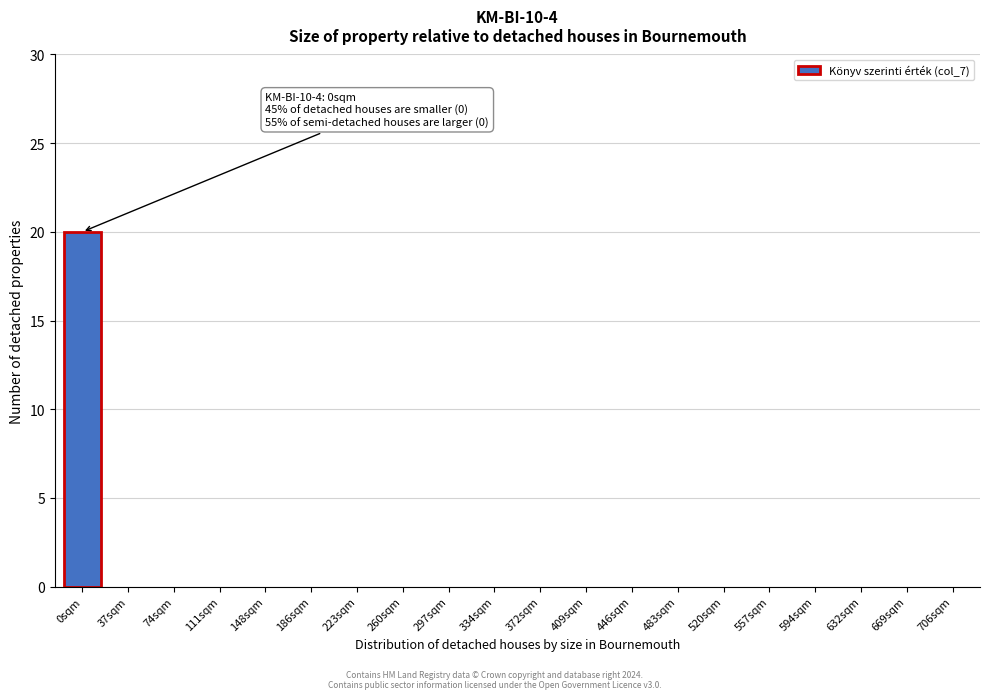

Reading left to right, extract all data points from this chart.

0sqm=20	37sqm=0	74sqm=0	111sqm=0	148sqm=0	186sqm=0	223sqm=0	260sqm=0	297sqm=0	334sqm=0	372sqm=0	409sqm=0	446sqm=0	483sqm=0	520sqm=0	557sqm=0	594sqm=0	632sqm=0	669sqm=0	706sqm=0